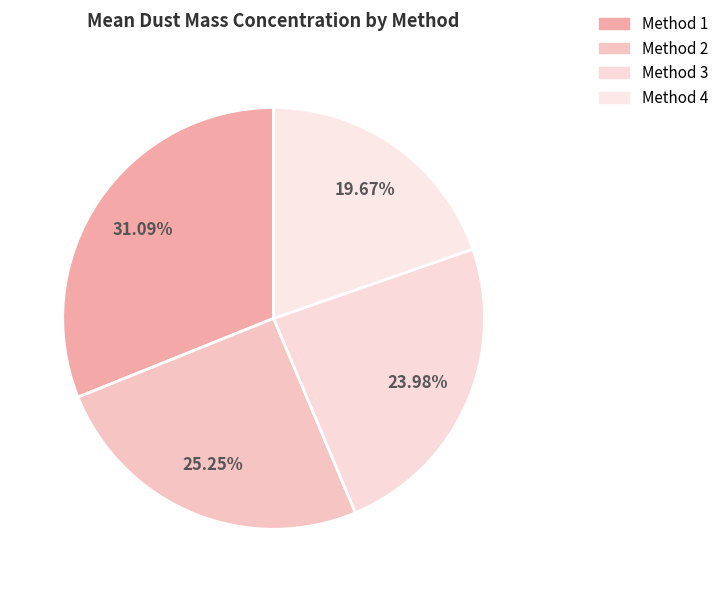

How many slices are in this pie chart?

4